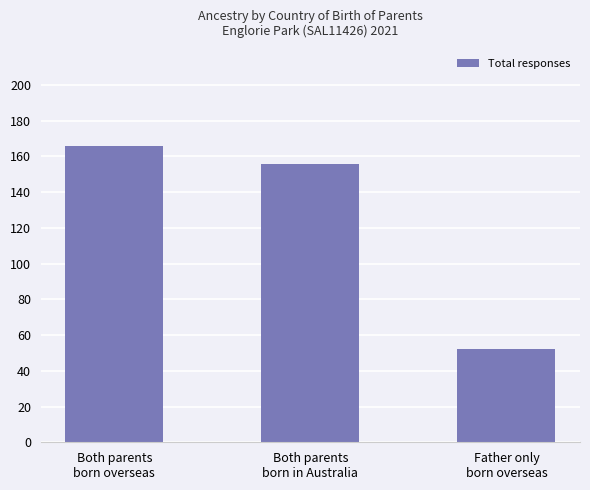

What is the label of the 3rd bar from the left?

Father only
born overseas